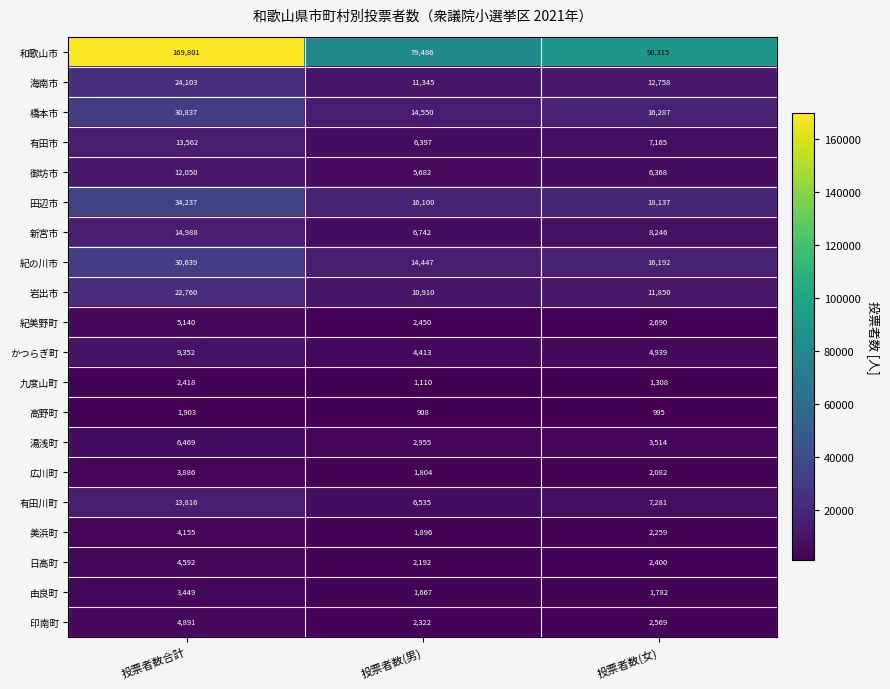

At which category does the chart reach its peak across all series?

投票者数合計